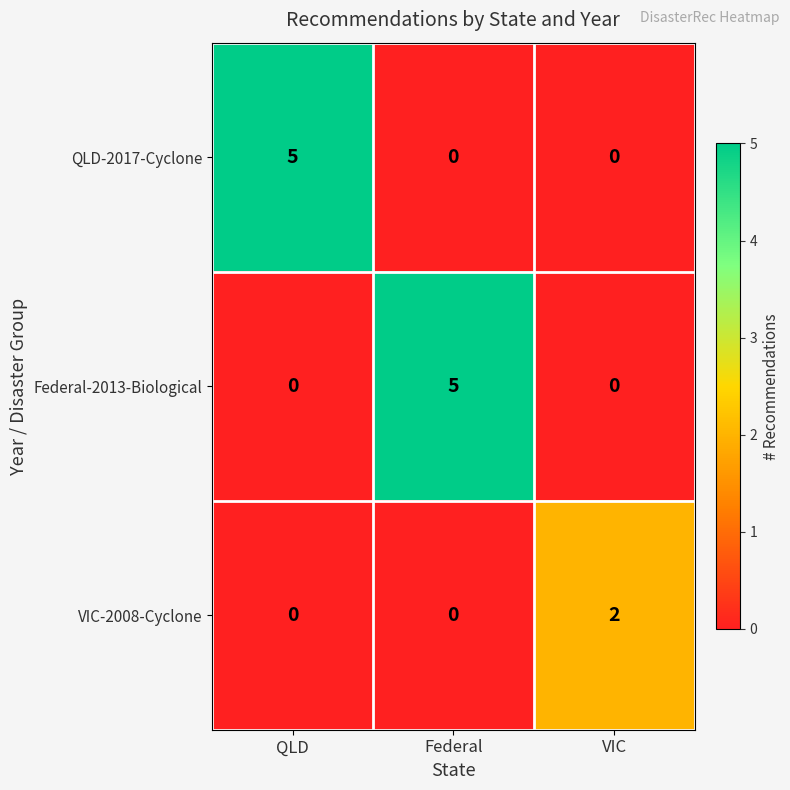

The value of Federal-2013-Biological at VIC is 0. True or false?

True